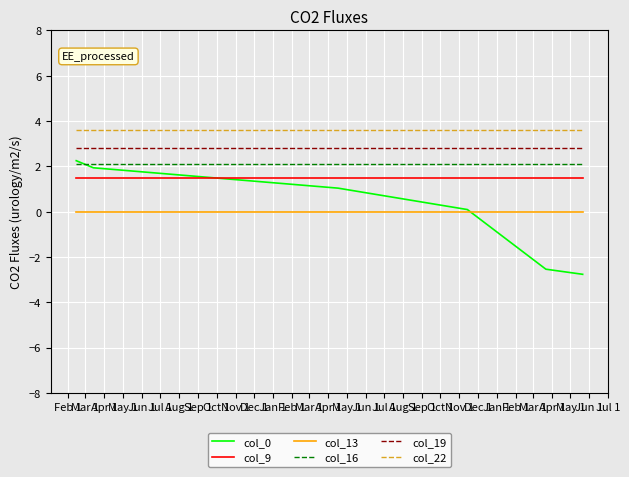

Does the chart have visible grid lines?

Yes